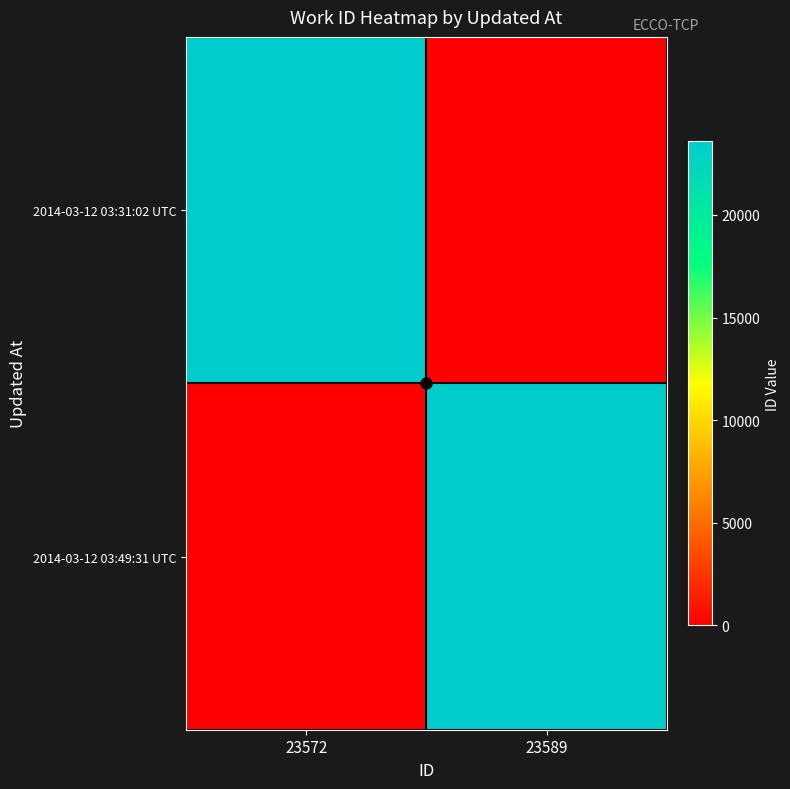

How many categories are shown in the chart?

2